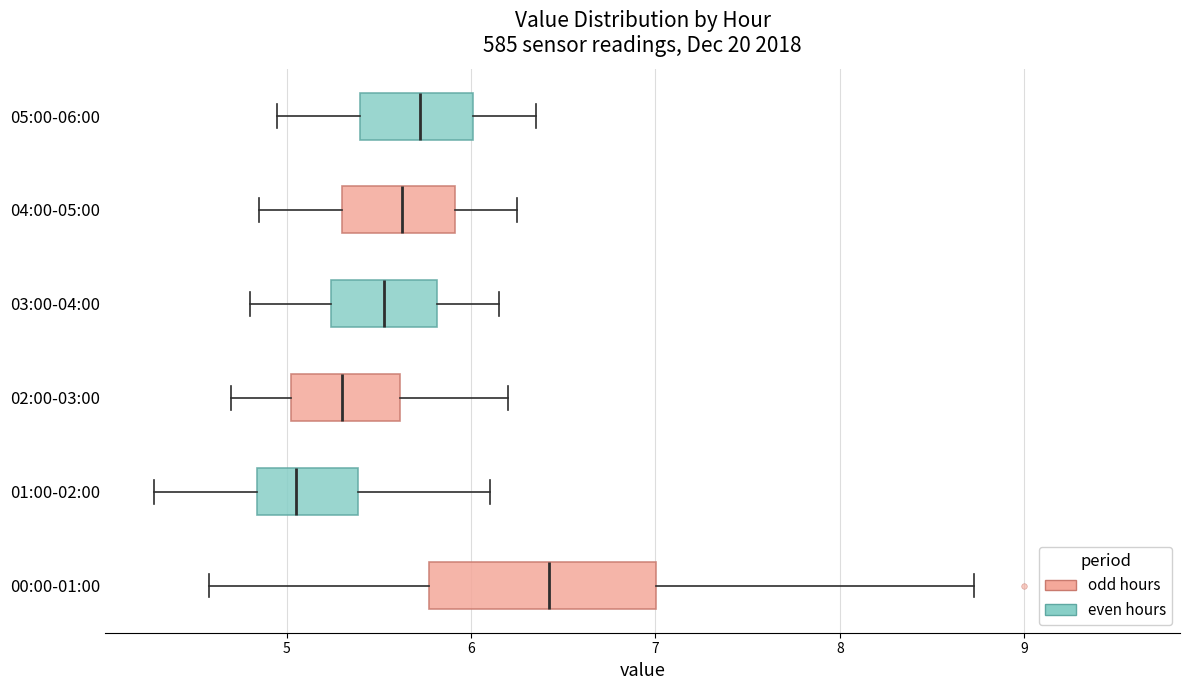

Reading bottom to top, read every box against the x-axis: the position of its median line, the range the box covers, and the ends of its whiskers. The values are not printed on the chart, so give them approximately, as read against the axis.

00:00-01:00: median 6.4, box 5.8 to 7.0, whiskers 4.6 to 8.7
01:00-02:00: median 5.1, box 4.8 to 5.4, whiskers 4.3 to 6.1
02:00-03:00: median 5.3, box 5.0 to 5.6, whiskers 4.7 to 6.2
03:00-04:00: median 5.5, box 5.2 to 5.8, whiskers 4.8 to 6.2
04:00-05:00: median 5.6, box 5.3 to 5.9, whiskers 4.9 to 6.3
05:00-06:00: median 5.7, box 5.4 to 6.0, whiskers 5.0 to 6.4